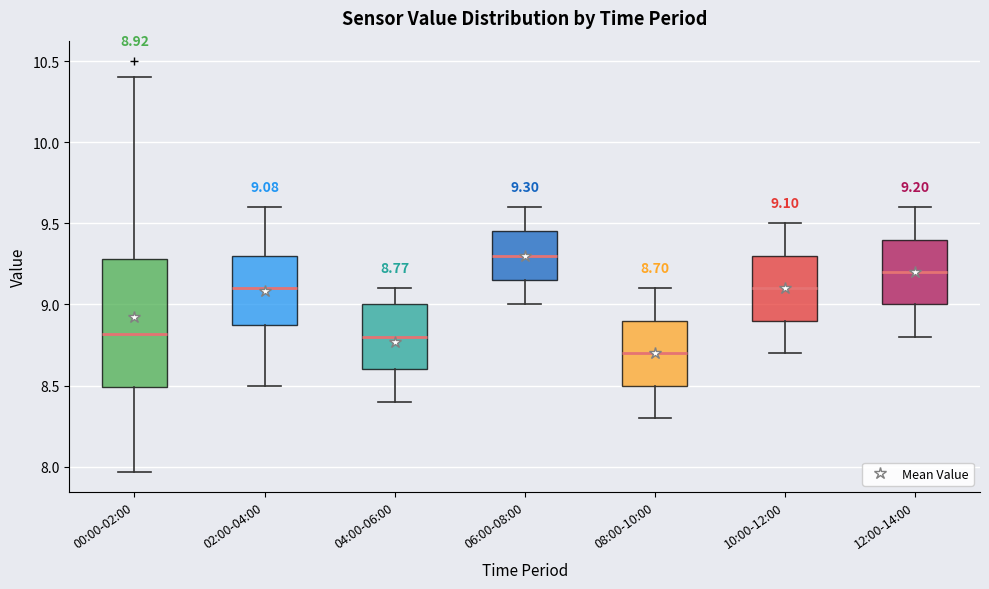

Which box has the lowest median line?

08:00-10:00